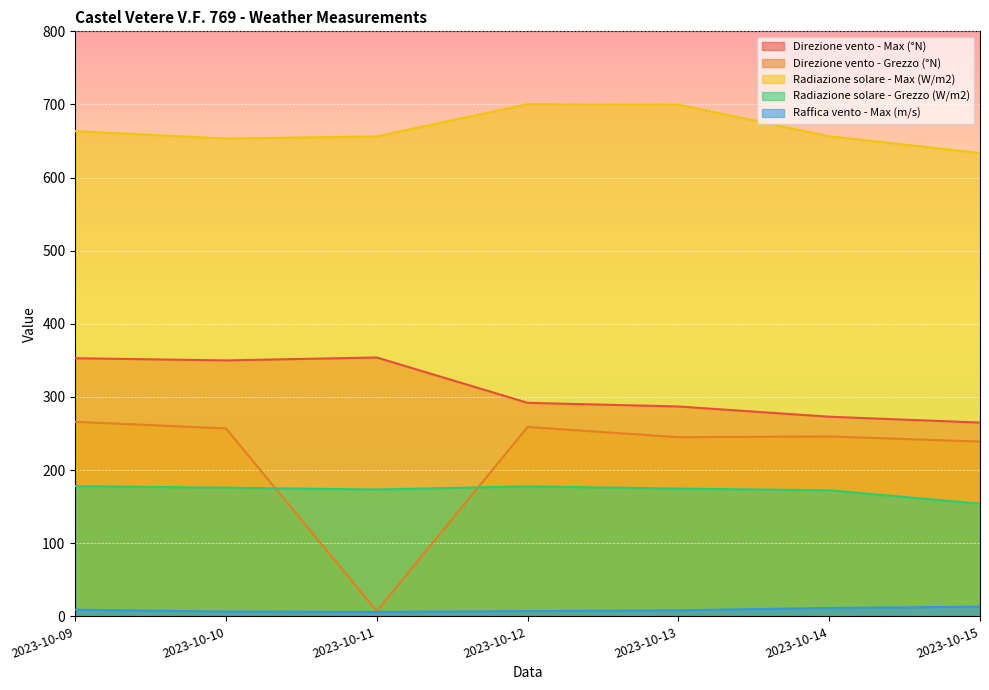

What are all the series names shown in the legend?

Direzione vento - Max (°N), Direzione vento - Grezzo (°N), Radiazione solare - Max (W/m2), Radiazione solare - Grezzo (W/m2), Raffica vento - Max (m/s)